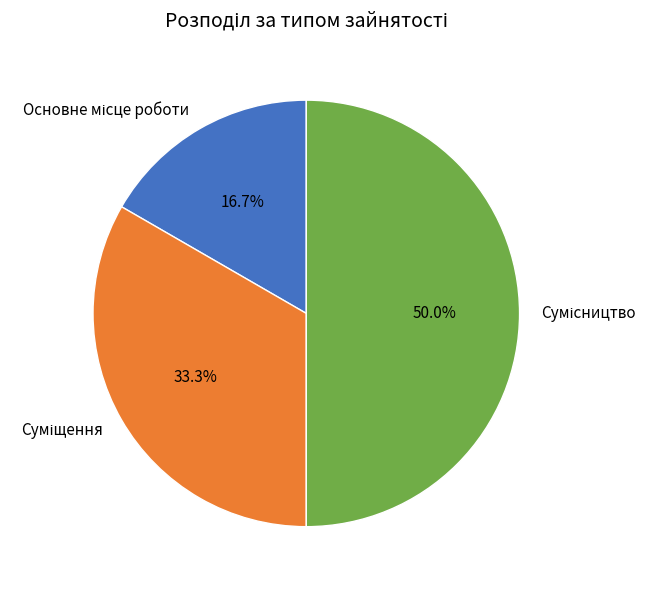

True or false: Основне місце роботи accounts for 11% of the total.

False